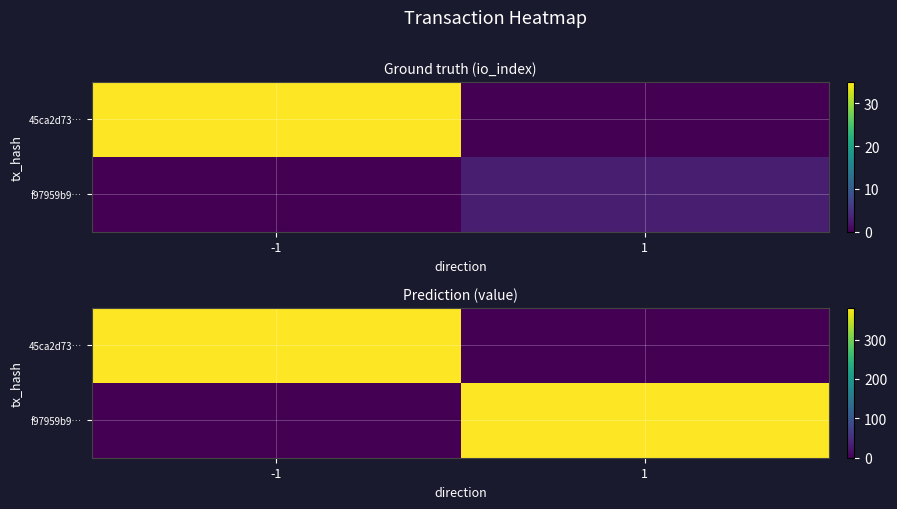

Which category has the highest value in the 45ca2d73… series?

-1